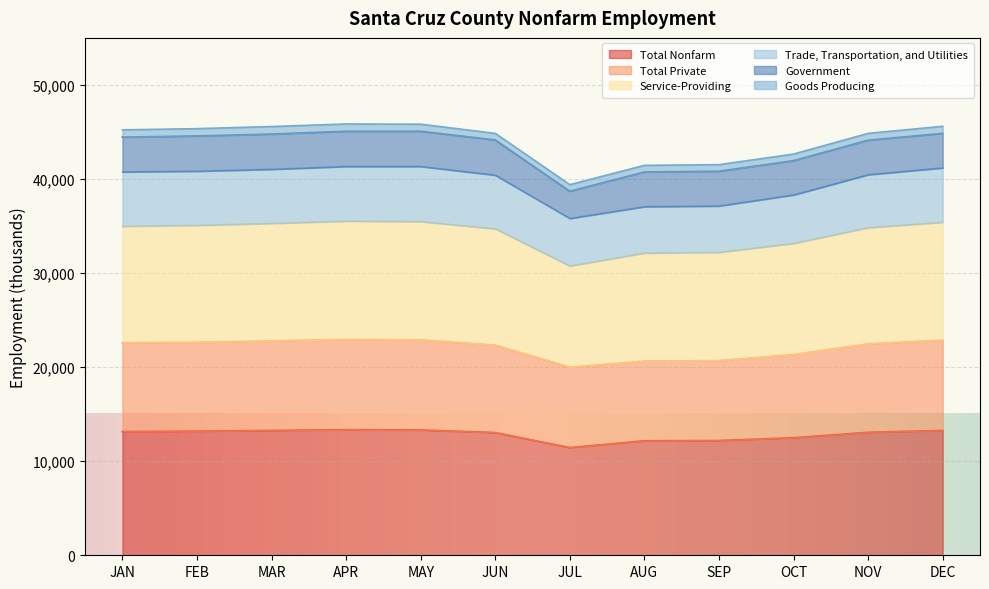

What is the difference between the maximum and minimum values in the Total Nonfarm series?

1900